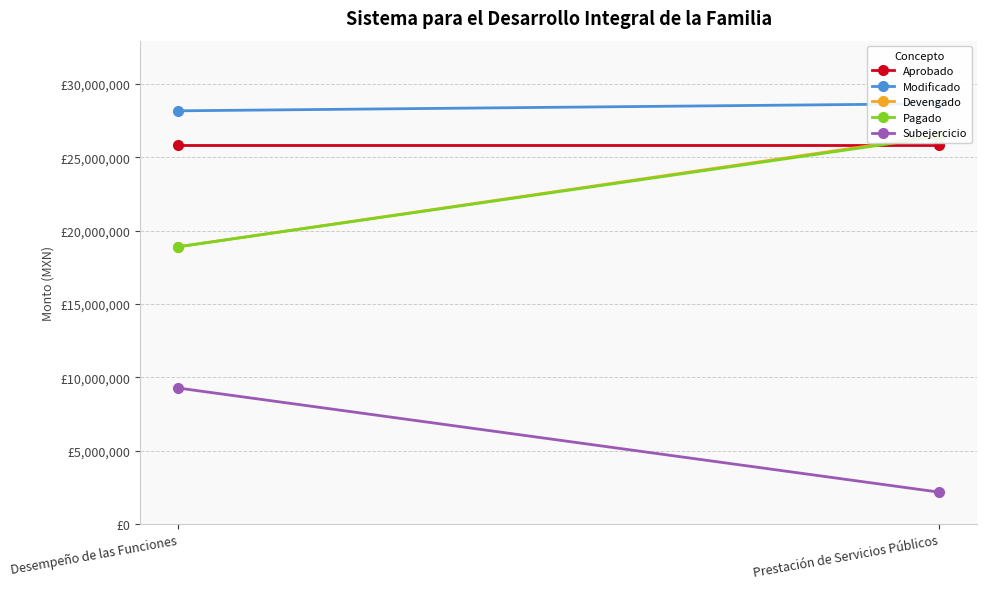

True or false: Devengado has a value of 10457620.8 at Prestación de Servicios Públicos.

False